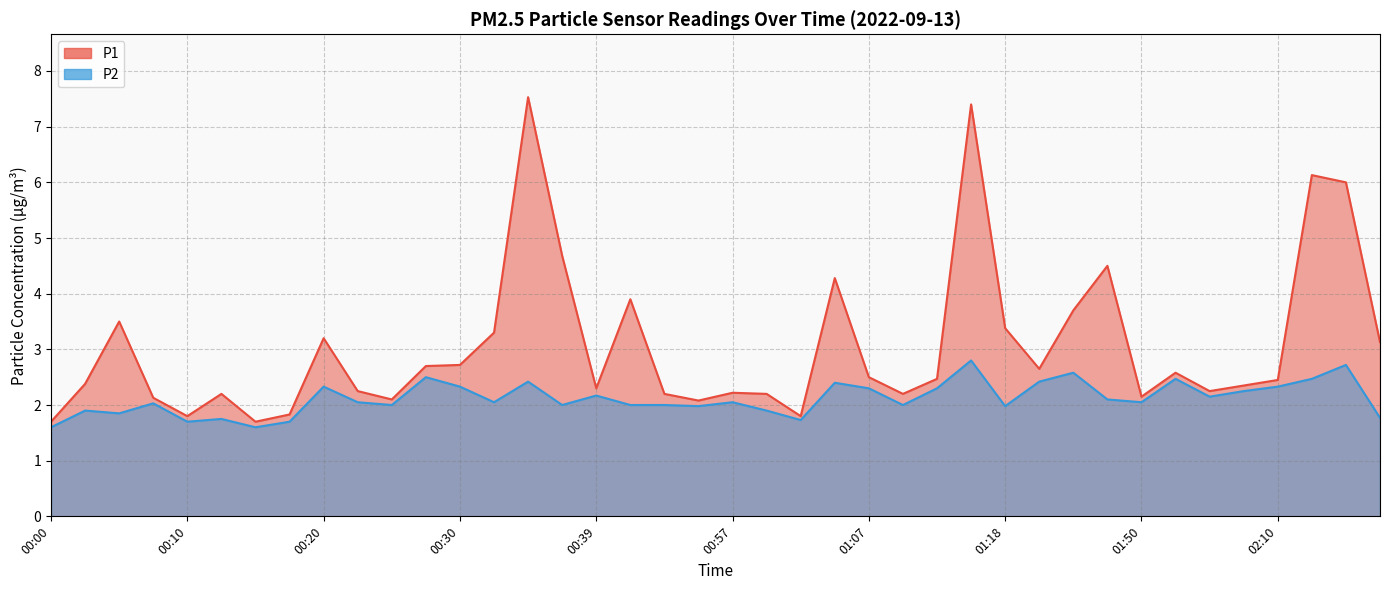

True or false: P1 and P2 cross at least once.

False